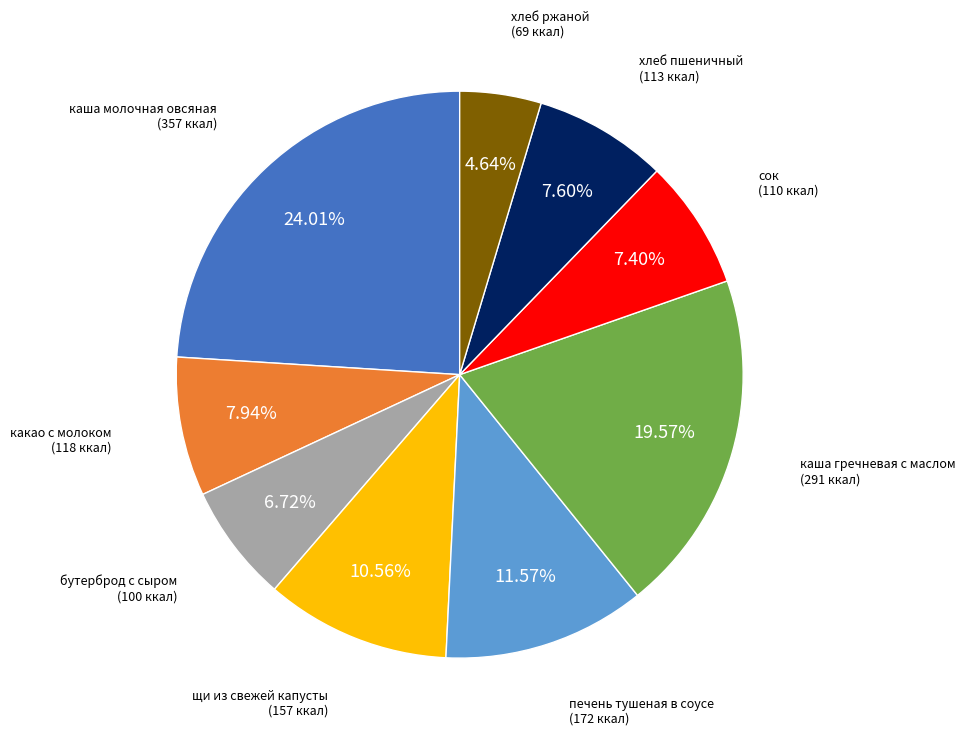

What portion of the pie excludes каша гречневая с маслом?

80.4%